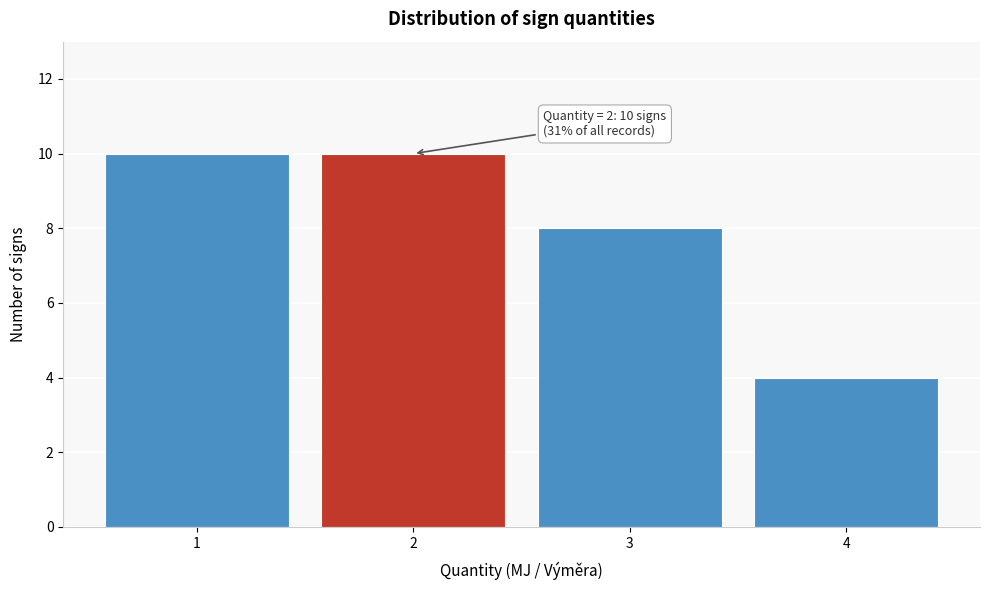

Reading left to right, extract all data points from this chart.

10	10	8	4